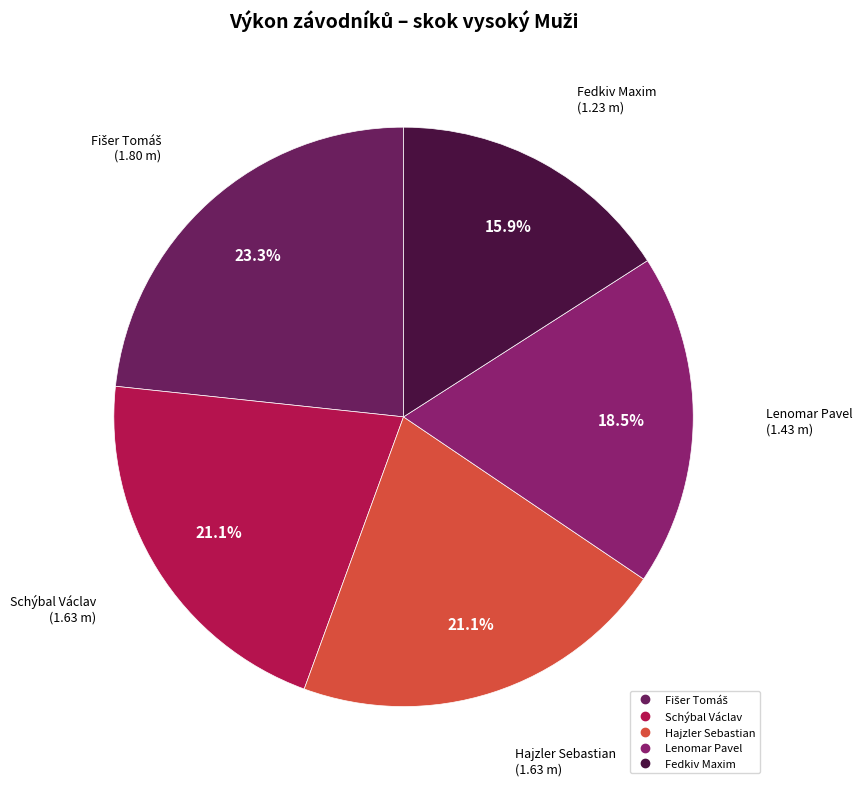

To the nearest percent, what is the difference between the largest and smallest slice percentages?

7%